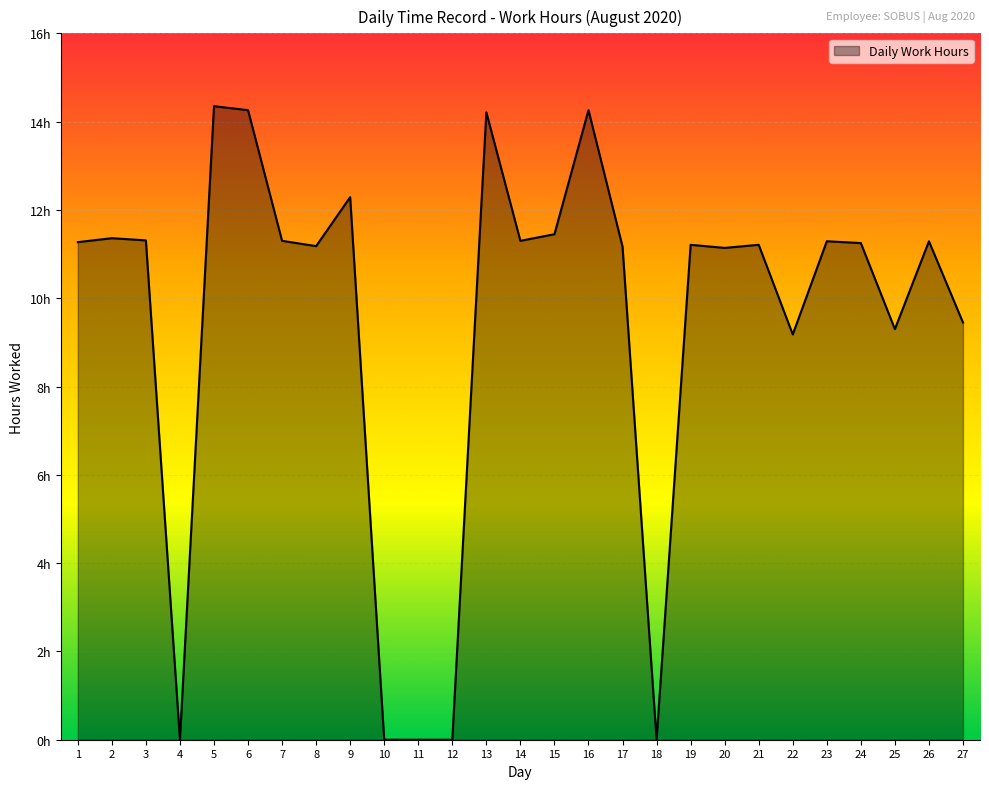

Rank the categories by value from lowest to highest.

4, 10, 11, 12, 18, 22, 25, 27, 20, 17, 8, 19, 21, 24, 1, 23, 26, 7, 14, 3, 2, 15, 9, 13, 6, 16, 5